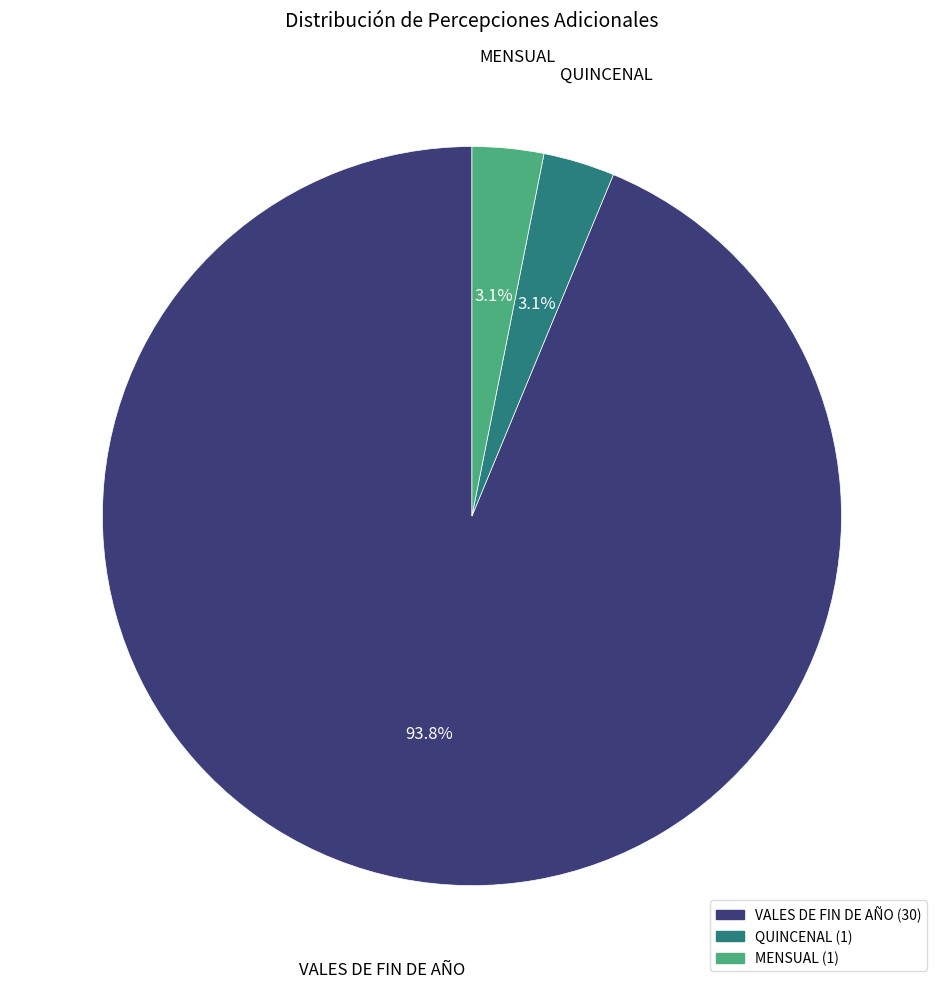

Combined, what portion of the pie is VALES DE FIN DE AÑO and QUINCENAL?

96.9%